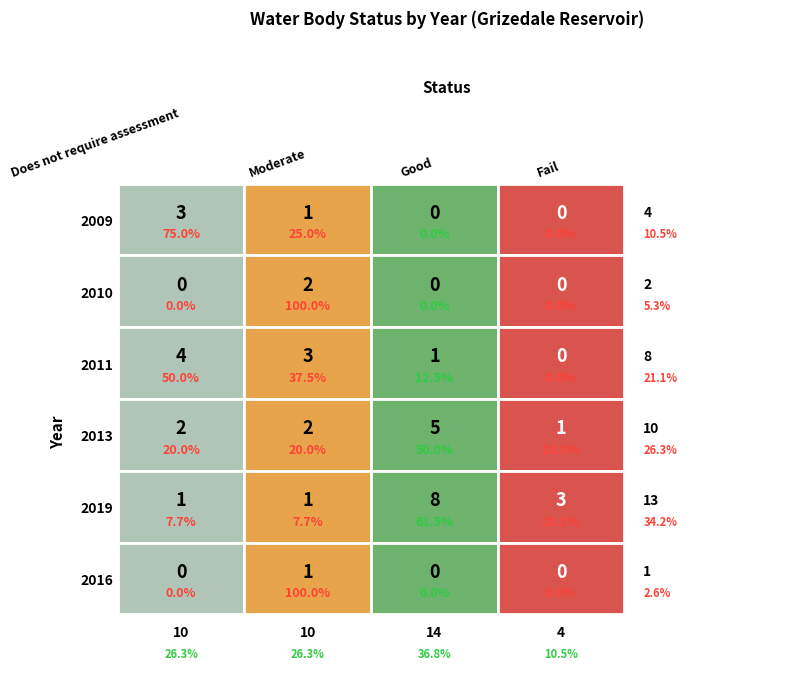

The Fail series shows 0 at 2016. True or false?

True